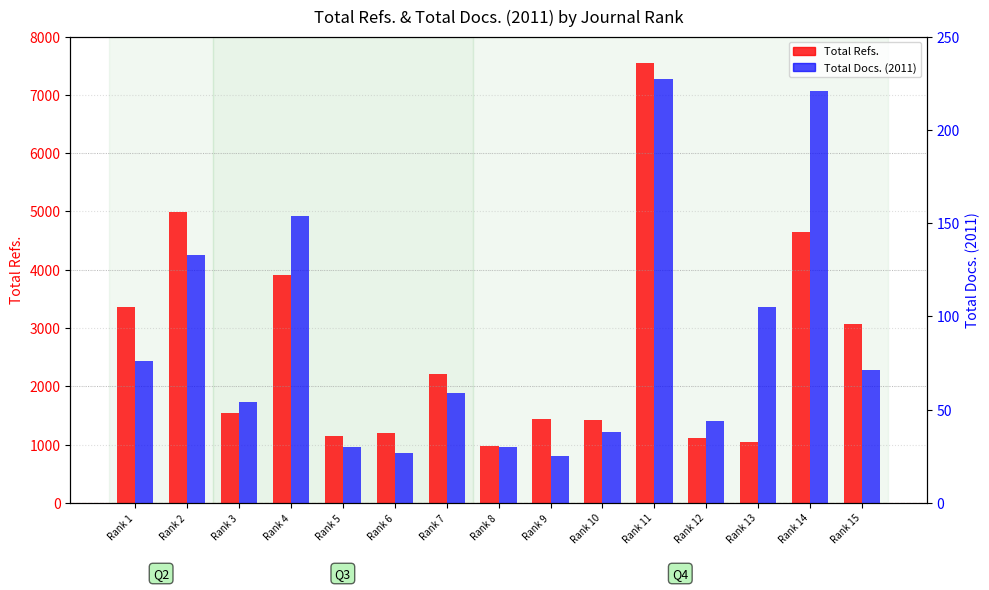

At how many categories does at least one series exceed 7306?

1